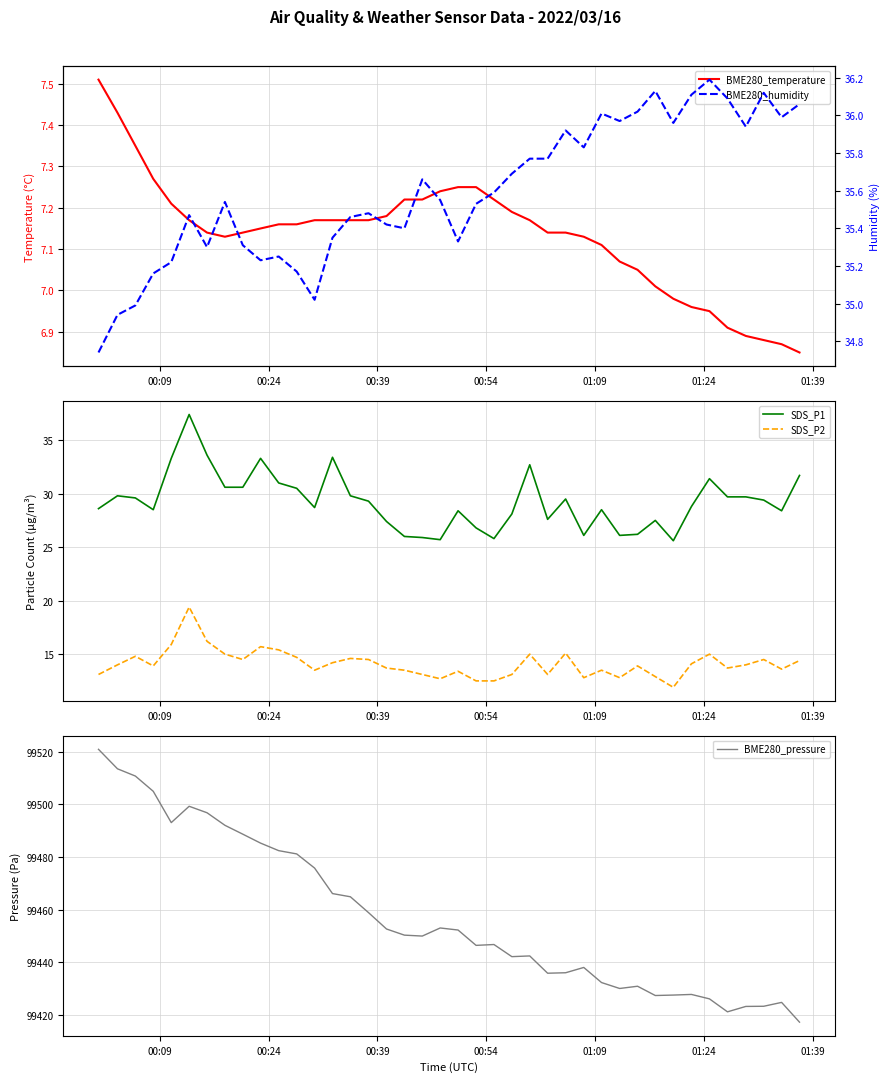

True or false: BME280_temperature and BME280_humidity intersect in this chart.

False